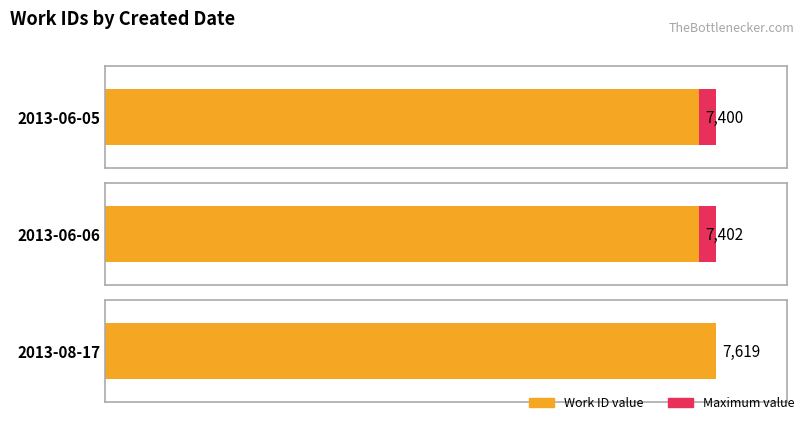

What is the change in value from 2013-06-05 to 2013-06-06?

+2